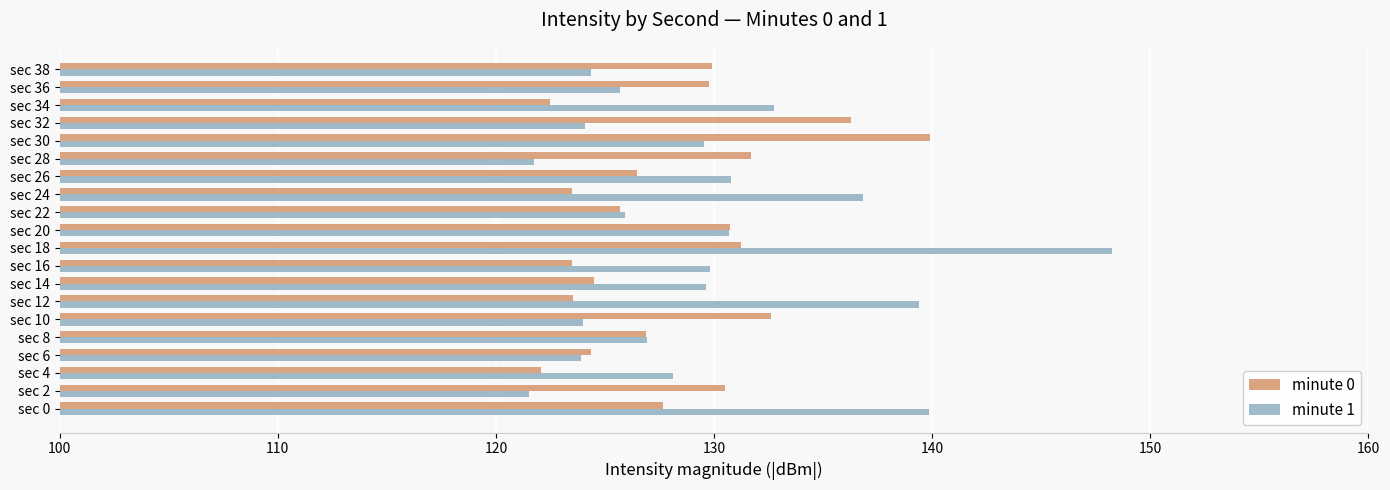

The value of minute 1 at sec 14 is 129.6. True or false?

True